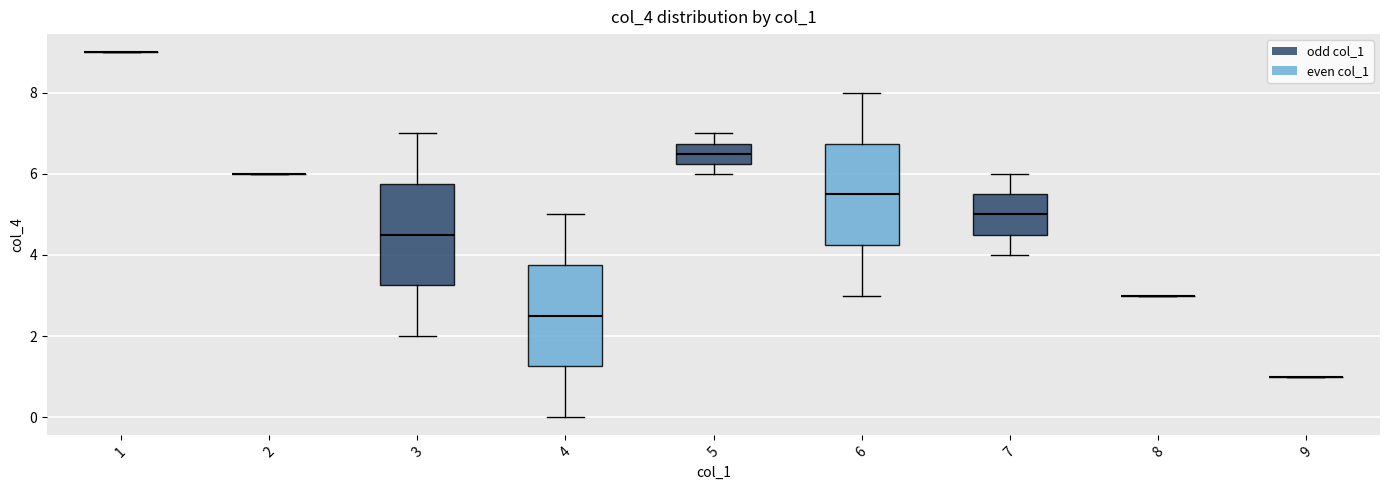

Where does the upper whisker of the box at x = 4 end on the y-axis? The values are not printed on the chart, so give them approximately, as read against the axis.

5.0